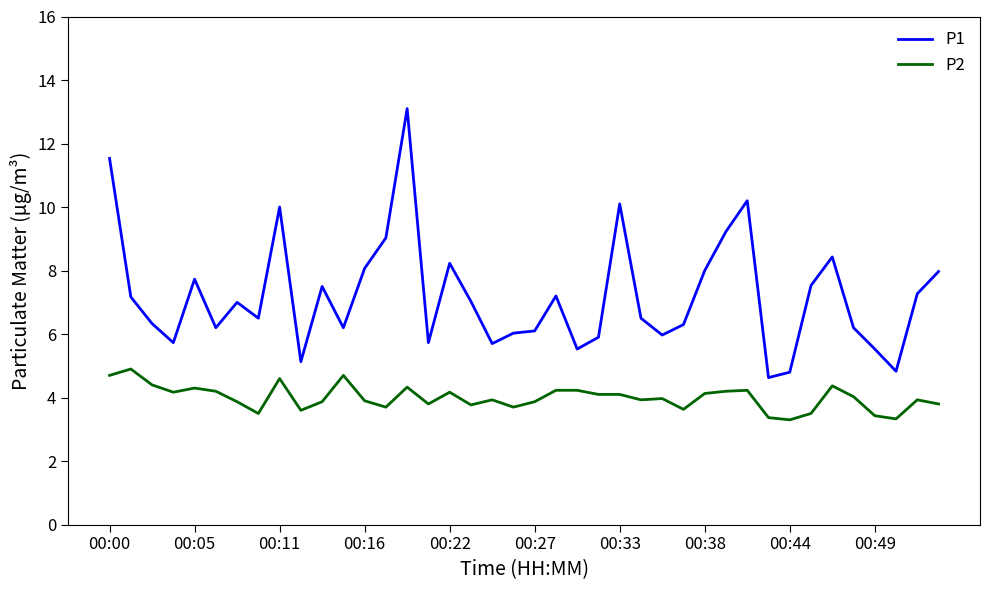

At how many categories does at least one series exceed 4?

40